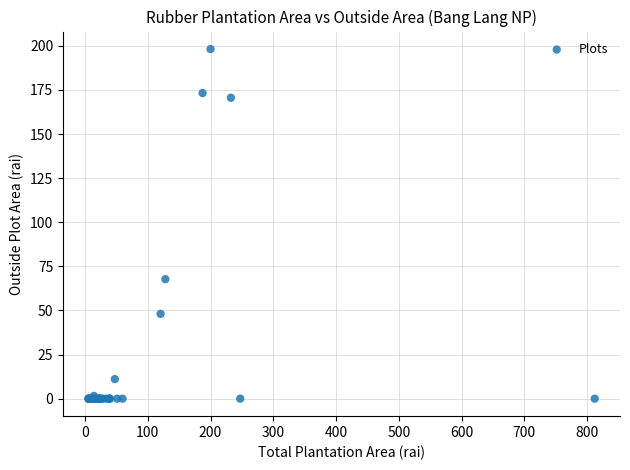

What Y value in the scatter plot is closest to 99?

67.8